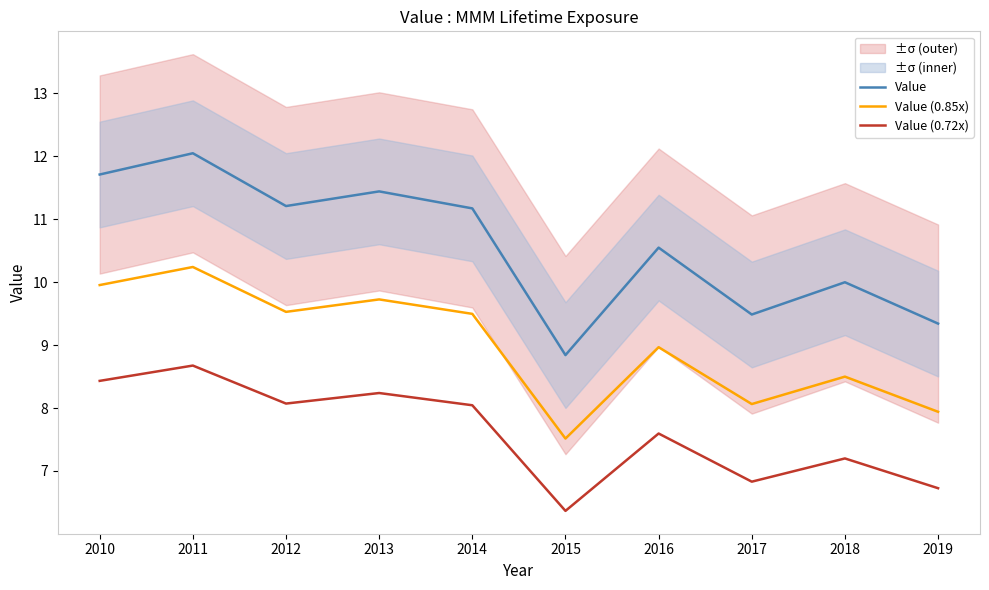

Which series changed the most between 2010 and 2018?

Value